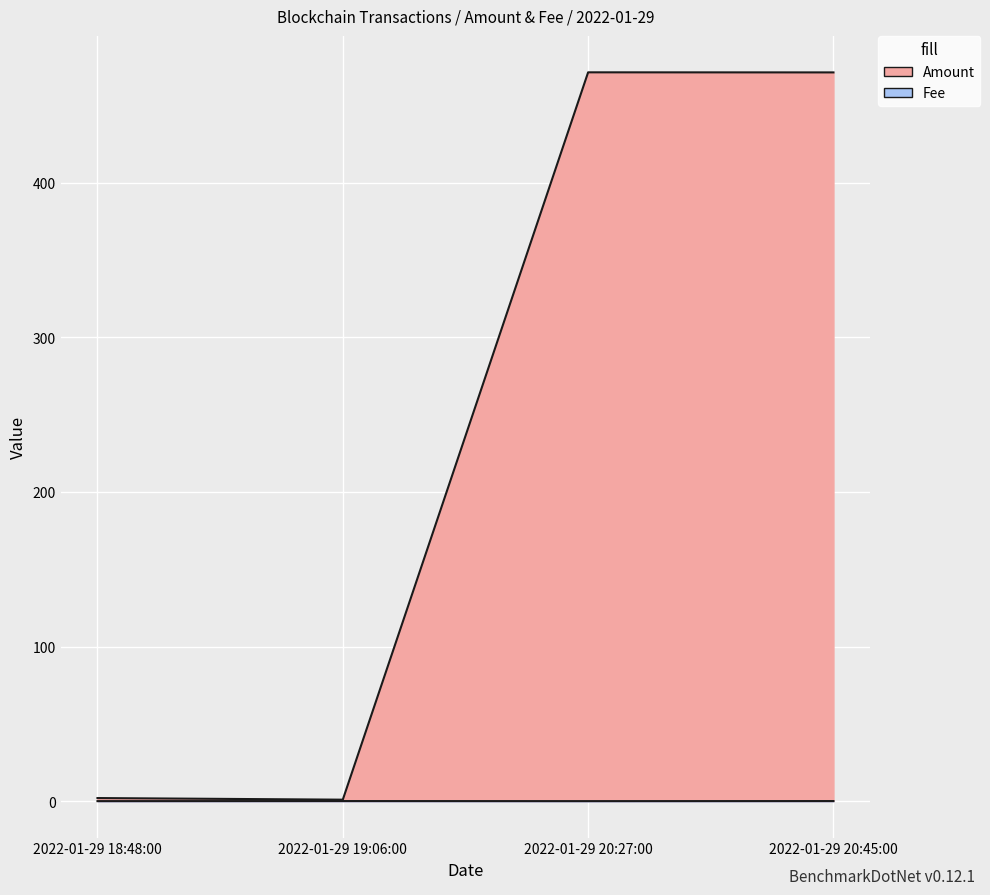

True or false: Amount has more than 2 points higher than both neighbors.

False